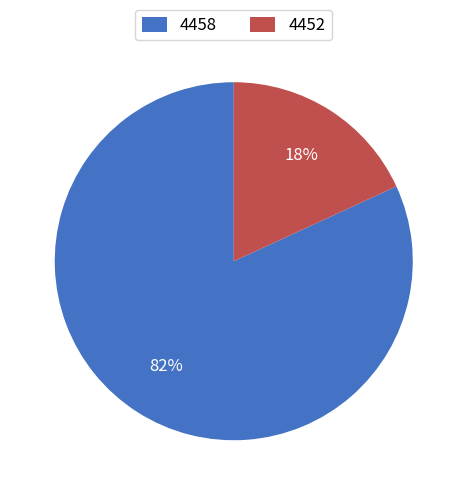

Is the sum of 4452 and 4458 greater than half?

Yes